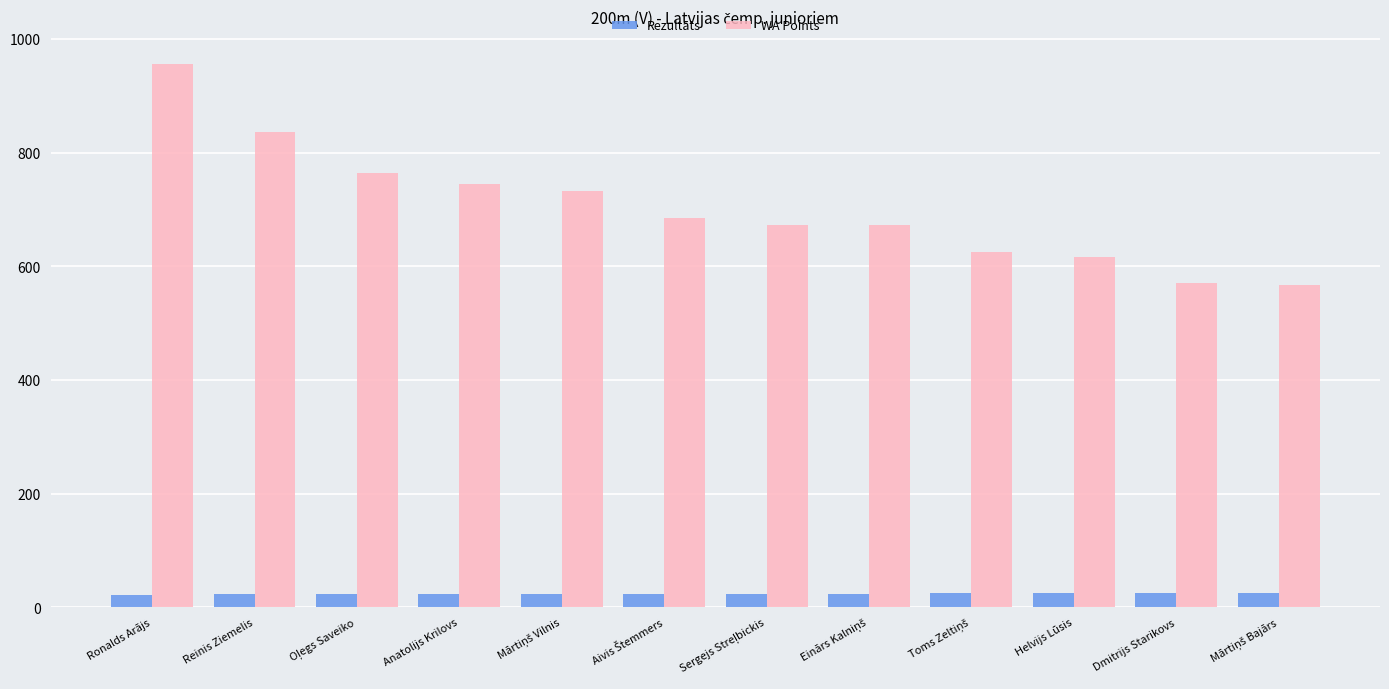

How many bars are there in each group?

2